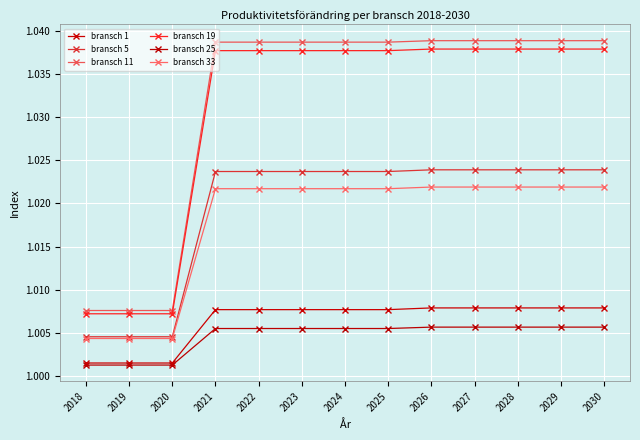

Does the chart have visible grid lines?

Yes